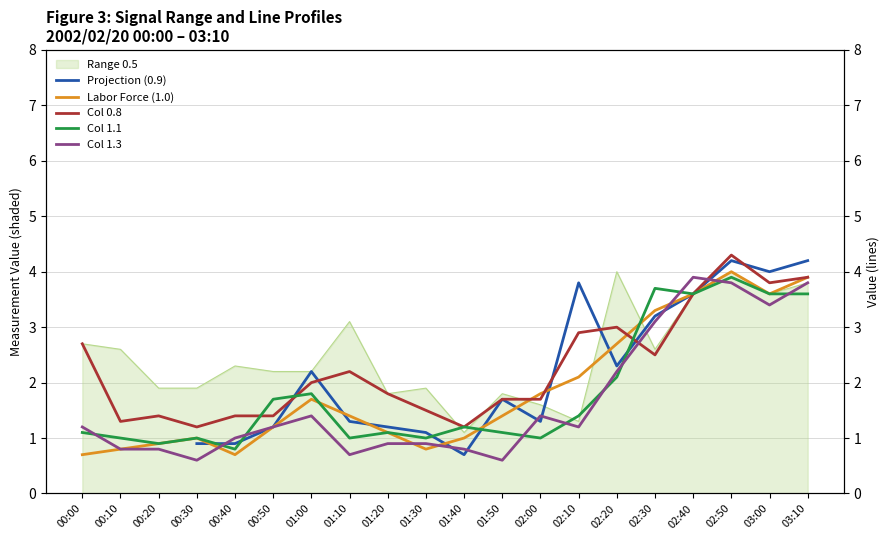

How many times do Col 0.8 and Col 1.3 cross each other?

2